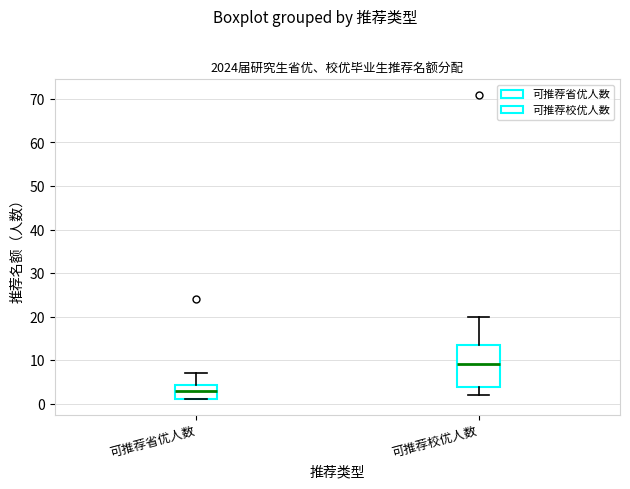

Reading left to right, read every box against the y-axis: the position of its median line, the range the box covers, and the ends of its whiskers. The values are not printed on the chart, so give them approximately, as read against the axis.

可推荐省优人数: median 3, box 1 to 4, whiskers 1 to 7
可推荐校优人数: median 9, box 4 to 14, whiskers 2 to 20